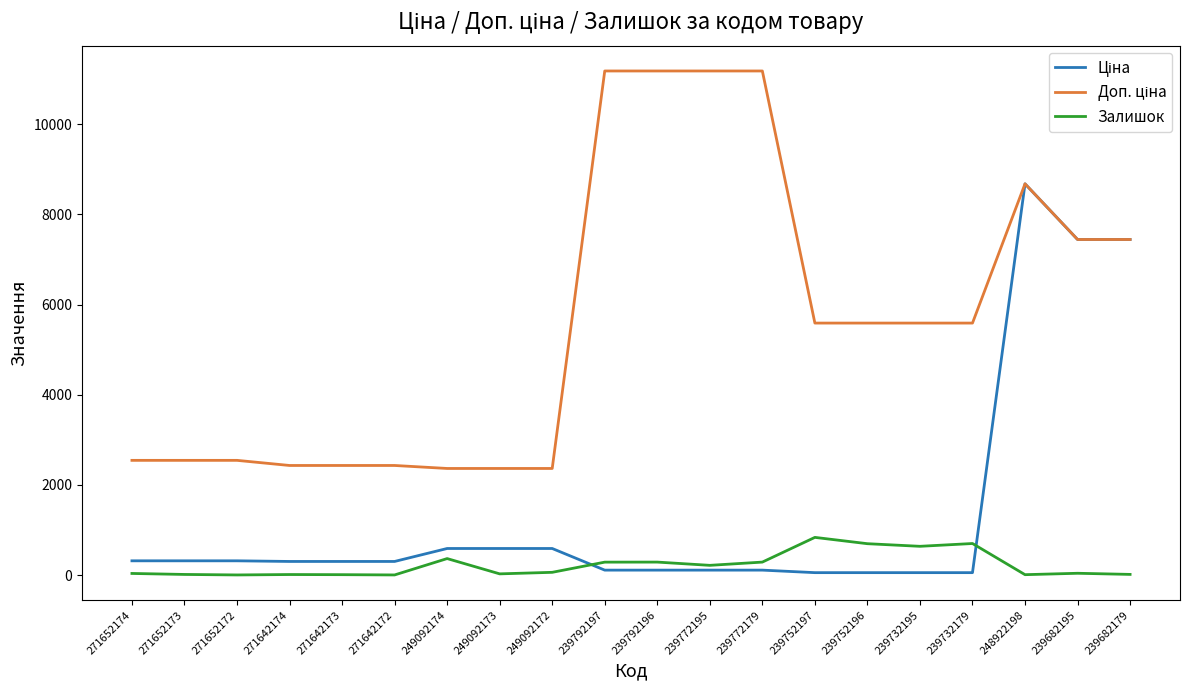

Which series has the largest range (max minus min)?

Доп. ціна